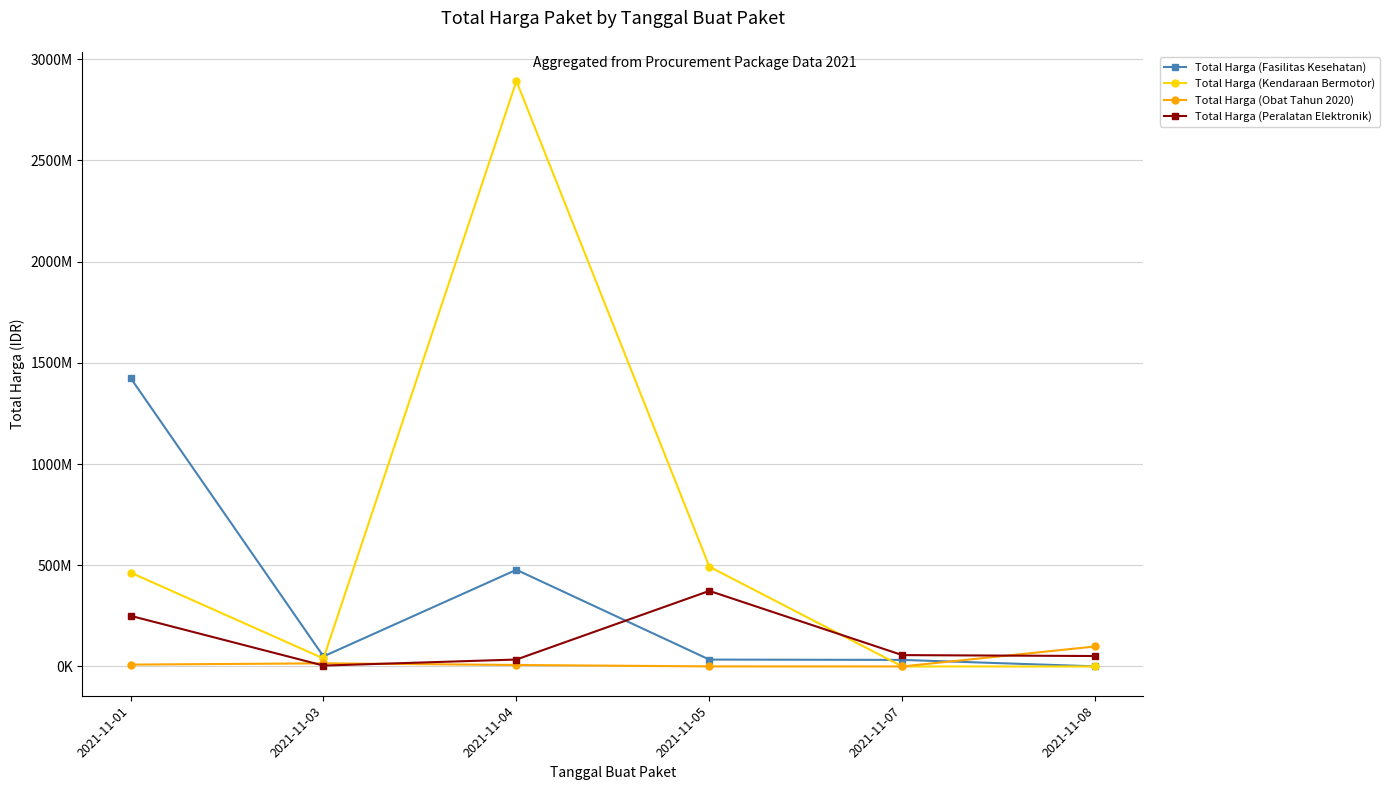

At which label does Total Harga (Peralatan Elektronik) reach its minimum?

2021-11-03